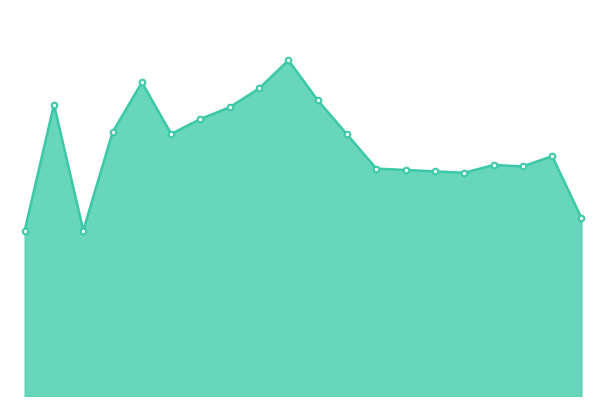

Which has a higher value, 4 or 7?

4